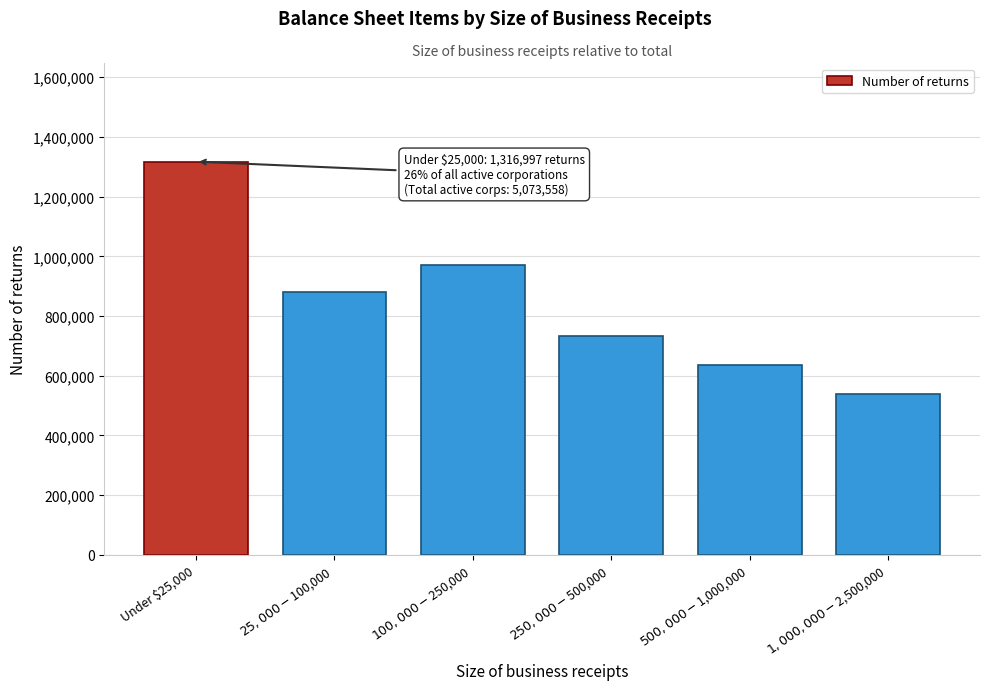

Reading left to right, what are all the values shown in this chart?

1316997	879726	971774	731529	634534	538998